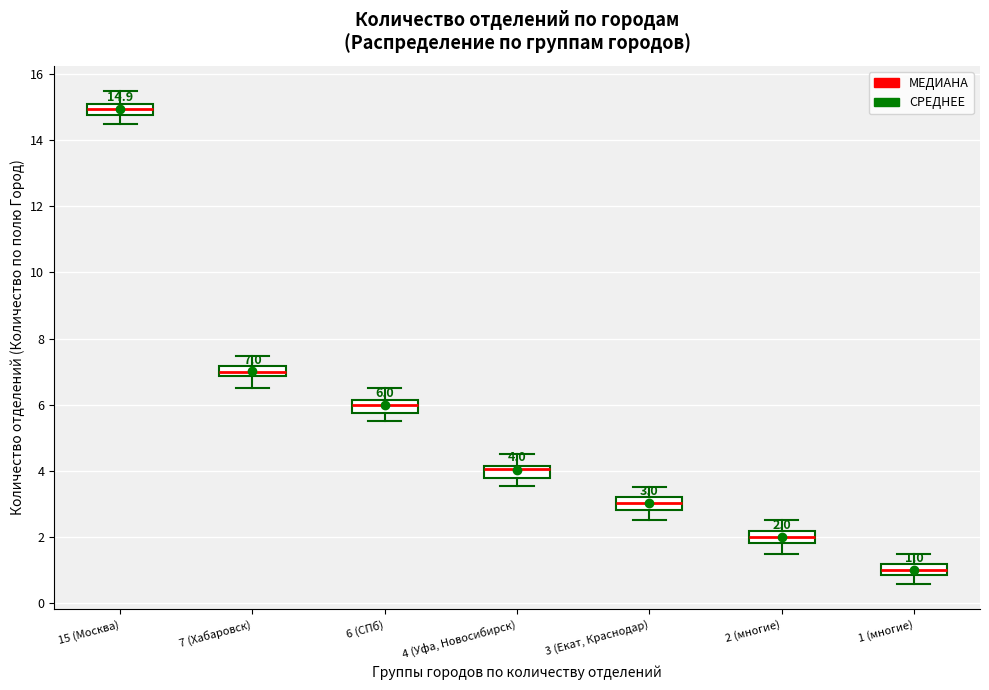

Which box has the highest median line?

15 (Москва)